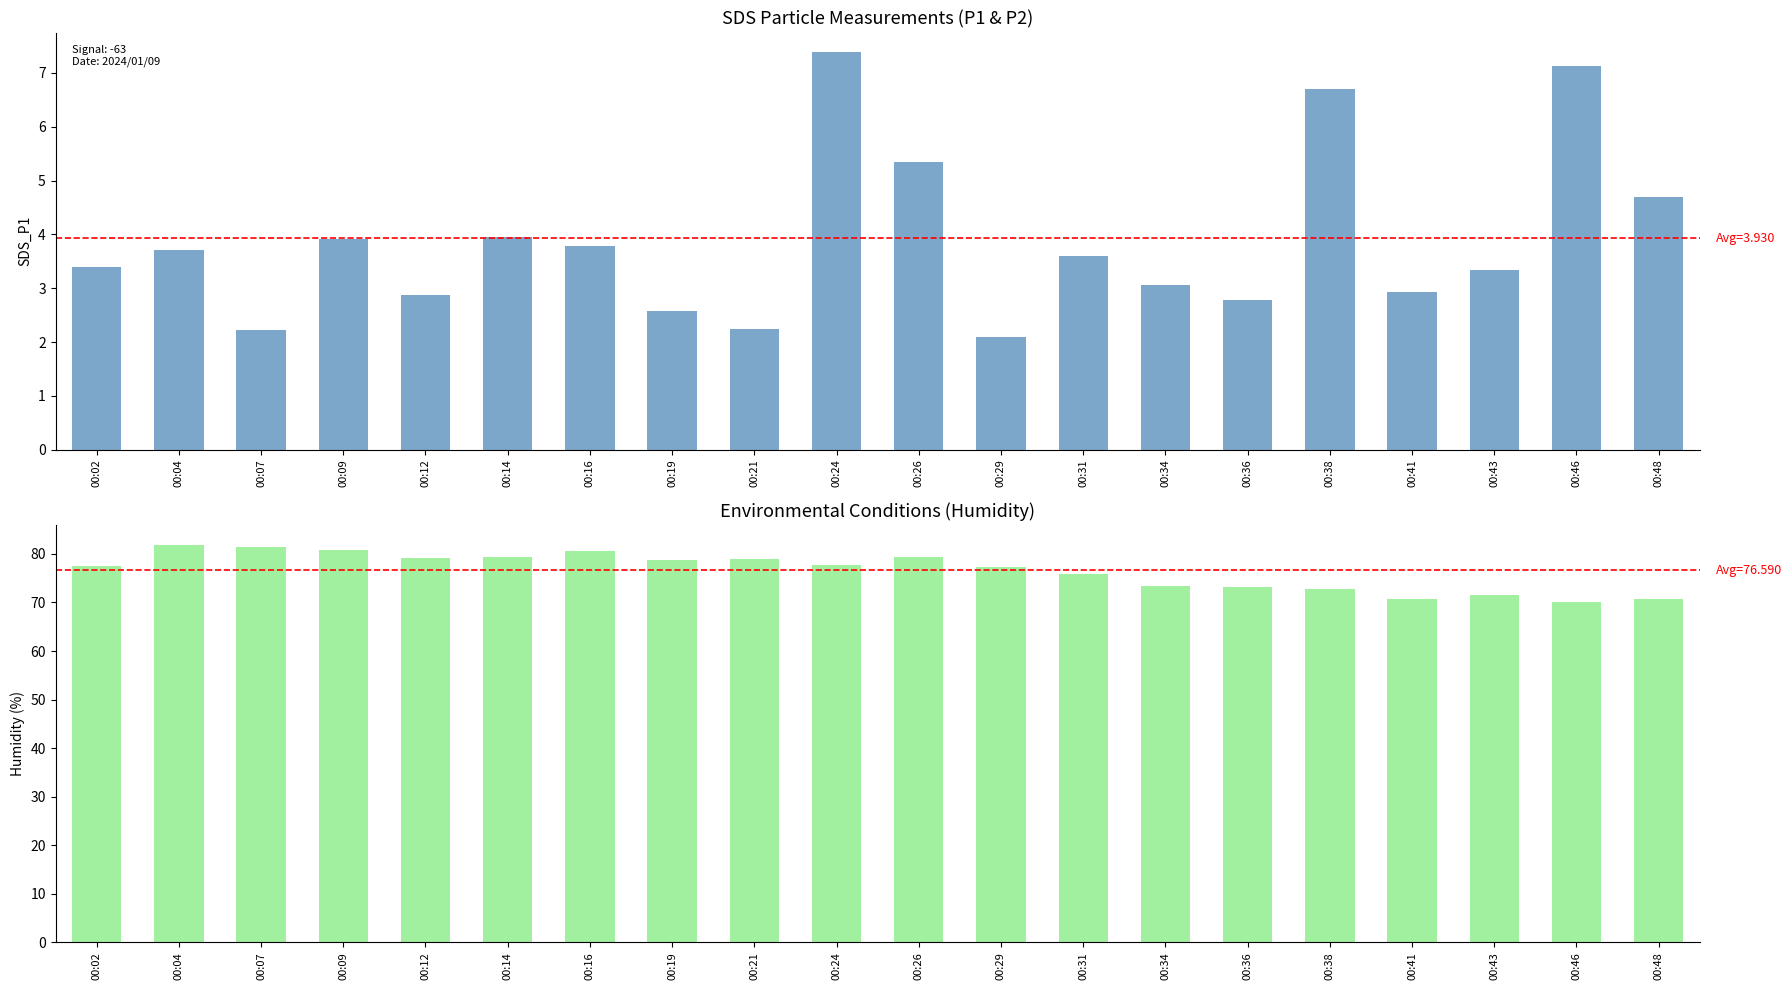

The value of Humidity at 00:16 is 121.0. True or false?

False